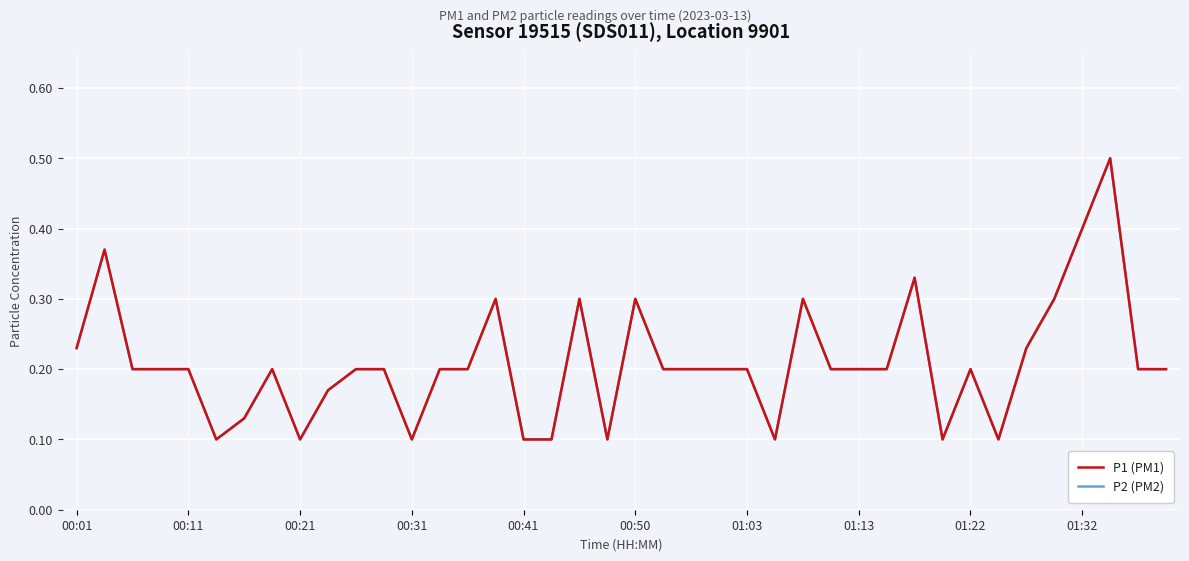

What is the difference between the second highest and minimum values in the P1 (PM1) series?

0.3